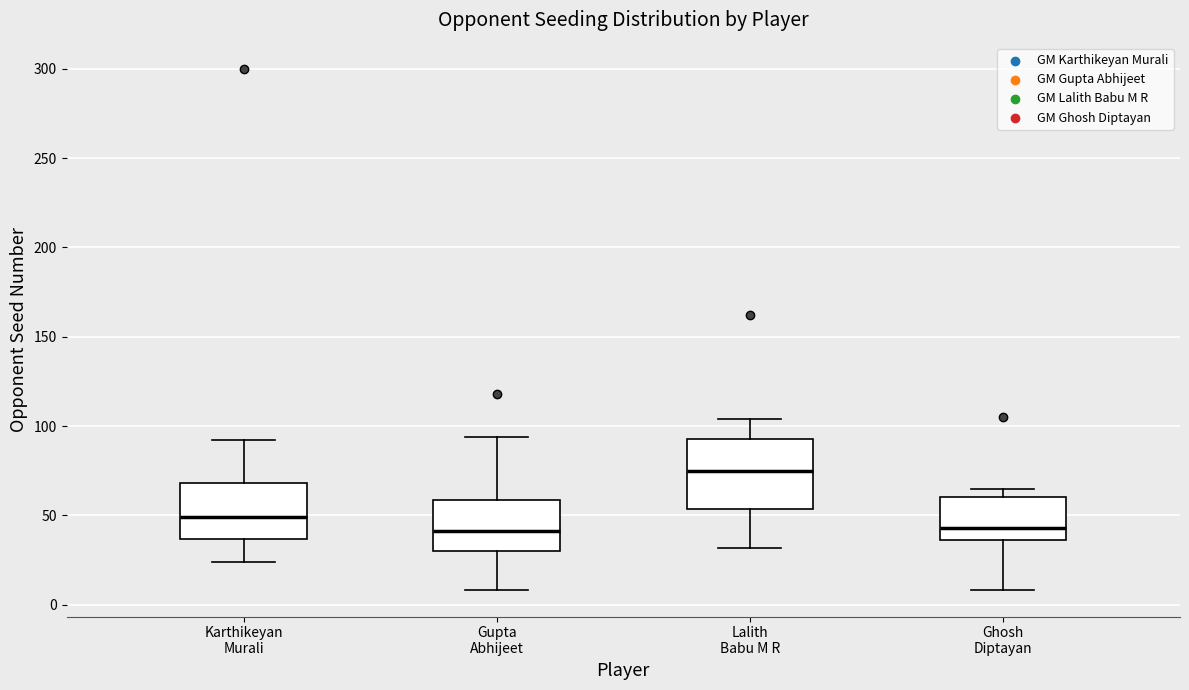

Which box is the tallest, from its lower edge to its upper edge?

Lalith Babu M R